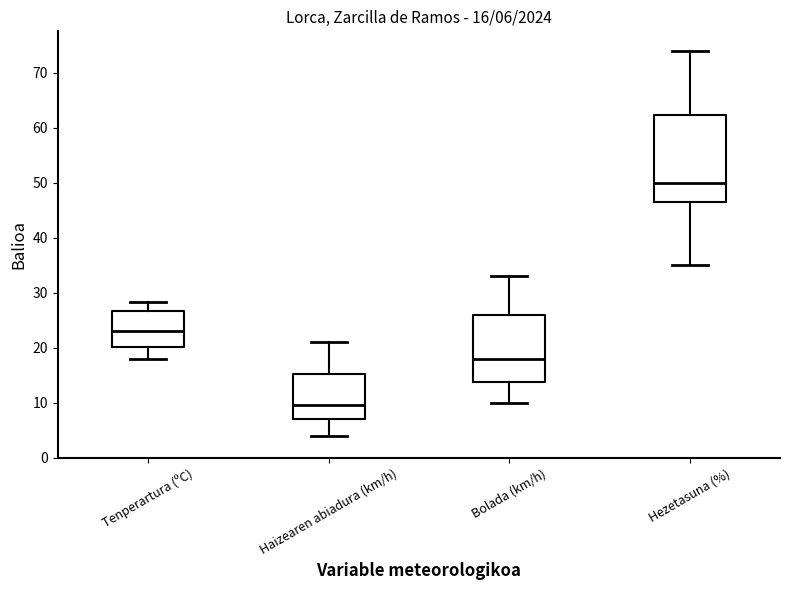

Which box has the highest median line?

Hezetasuna (%)